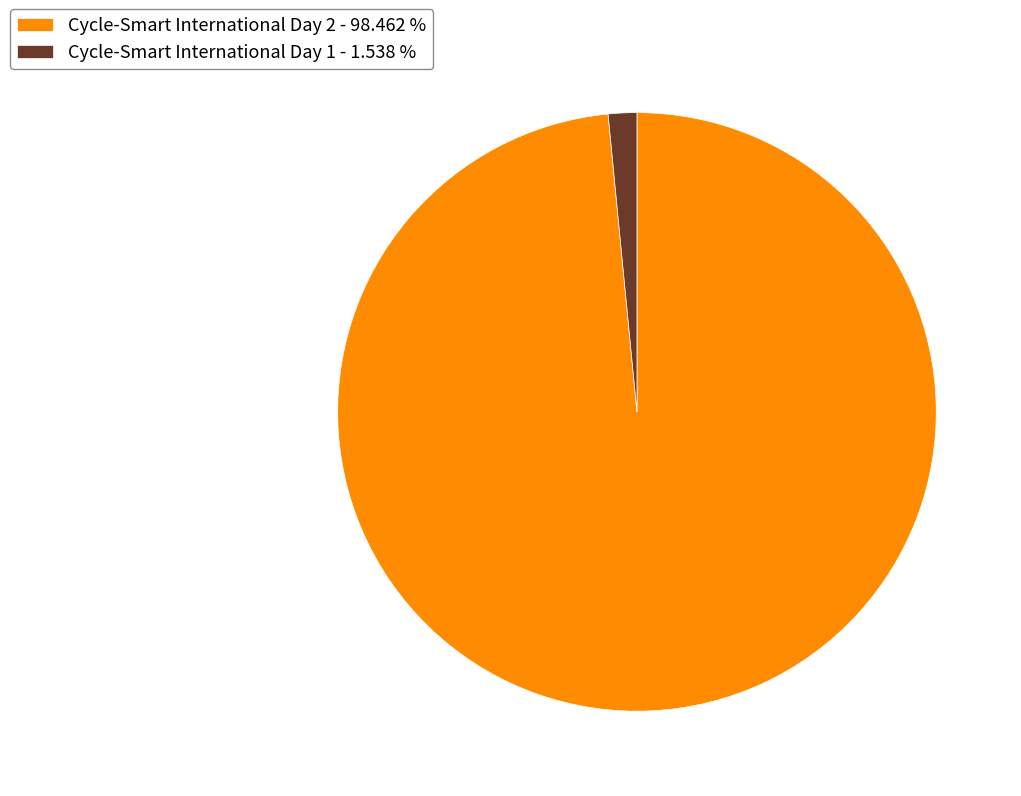

How many slices are in this pie chart?

2